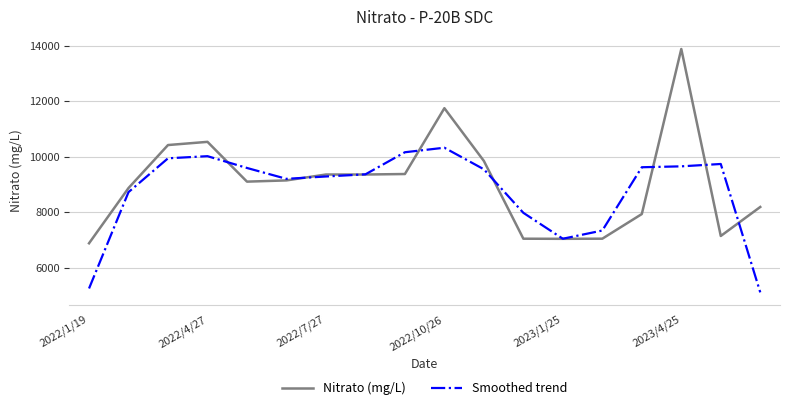

Which series has the largest total across all categories?

Nitrato (mg/L)